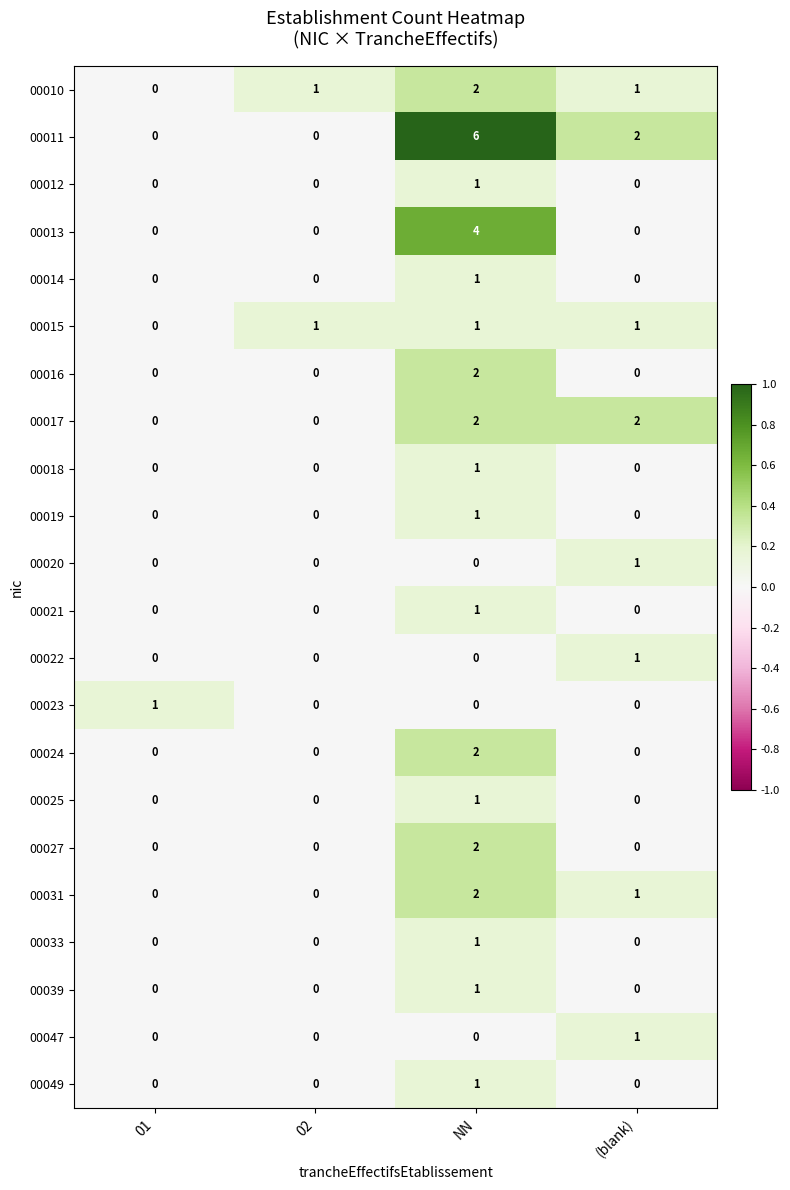

Is it true that 00047 equals 0 at NN?

True